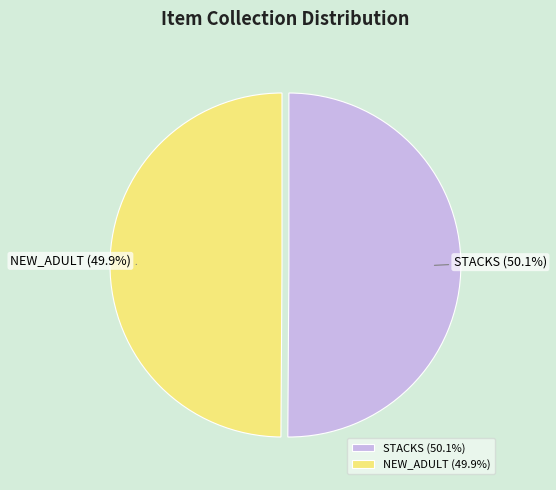

Do NEW_ADULT and STACKS together represent more than half of the pie?

Yes